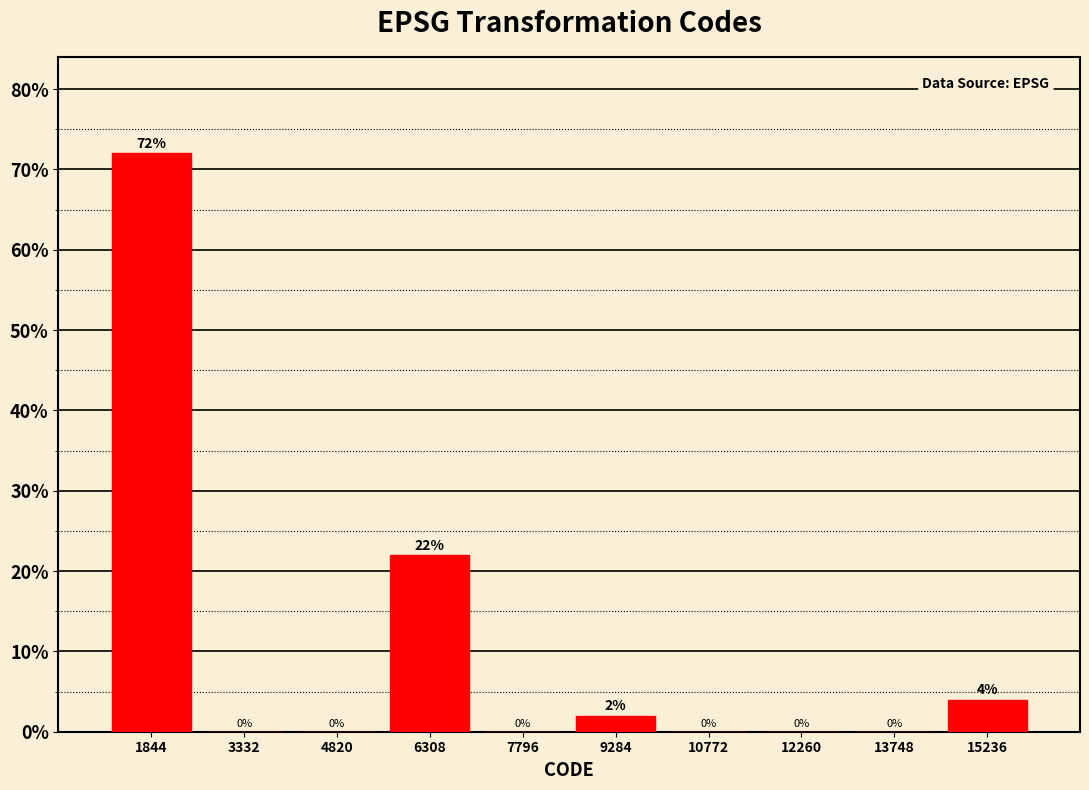

Reading left to right, list every bar in this chart as the range it spans on the x-axis followed by its height. The bar edges are not printed on the chart, so give them approximately, as read against the axis.

1200 to 2600: 72
2600 to 4000: 0
4000 to 5600: 0
5600 to 7000: 22
7000 to 8600: 0
8600 to 10000: 2
10000 to 11600: 0
11600 to 13000: 0
13000 to 14400: 0
14400 to 16000: 4